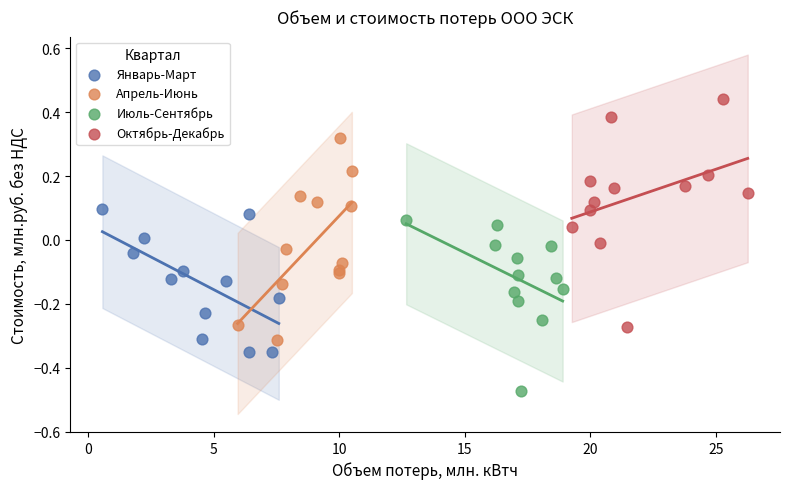

Which series has the widest spread of Y values?

Октябрь-Декабрь